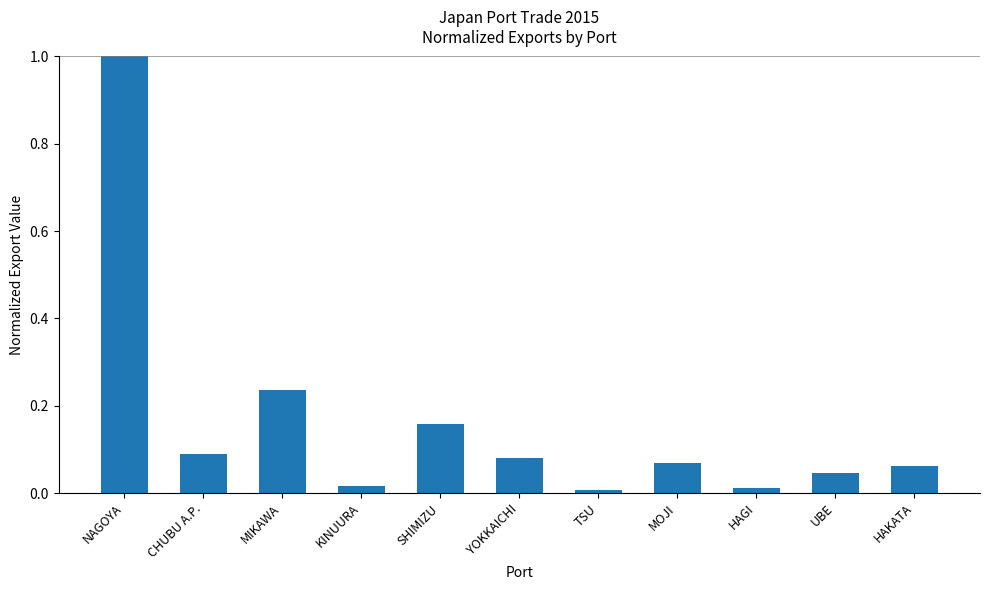

What is the difference between the maximum and second lowest values?

1.0